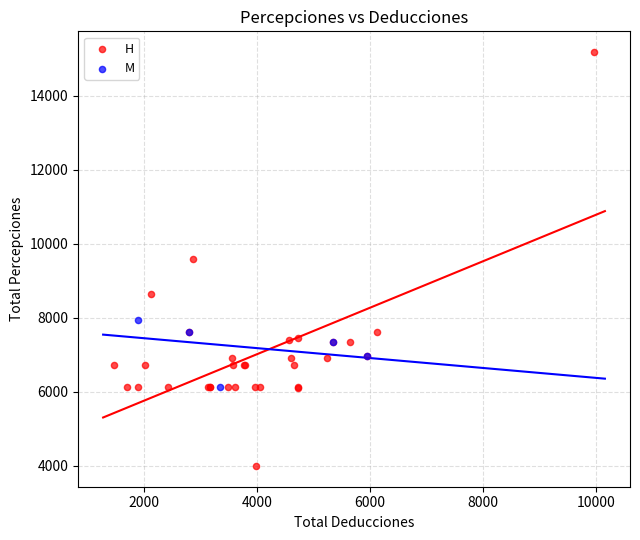

Which series contains the lowest Y value?

H